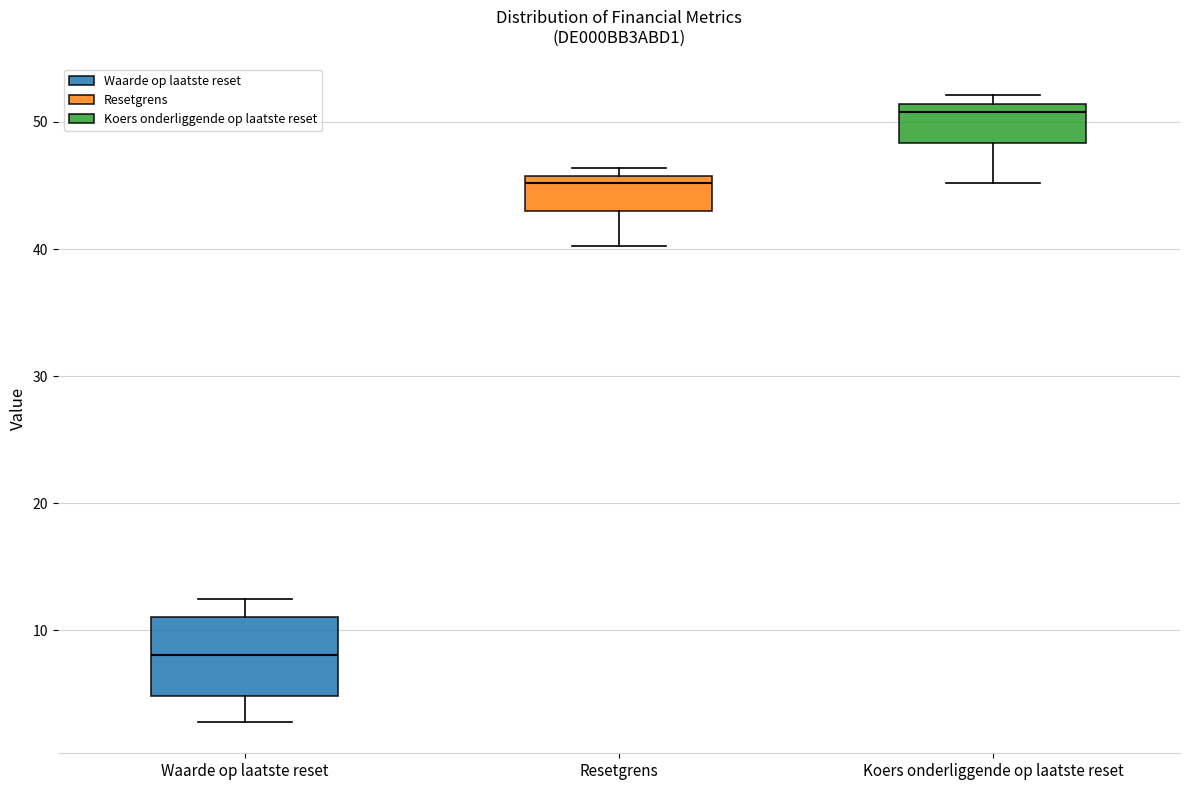

Reading left to right, transcribe this box plot: for each box, give where its median line is, the range the box spans, and where its two whiskers end, as read against the y-axis. The values are not printed on the chart, so give them approximately, as read against the axis.

Waarde op laatste reset: median 8, box 5 to 11, whiskers 3 to 12
Resetgrens: median 45, box 43 to 46, whiskers 40 to 46 (just above the box's upper edge)
Koers onderliggende op laatste reset: median 51 (just below the box's upper edge), box 48 to 51, whiskers 45 to 52